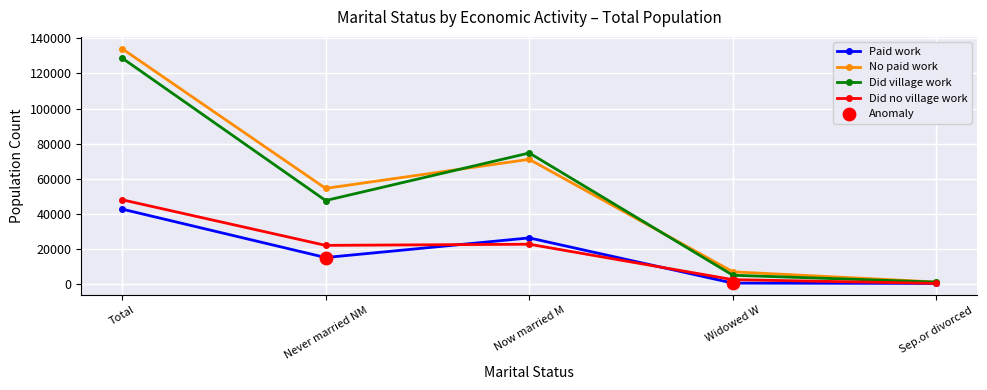

At how many categories does at least one series exceed 90316?

1